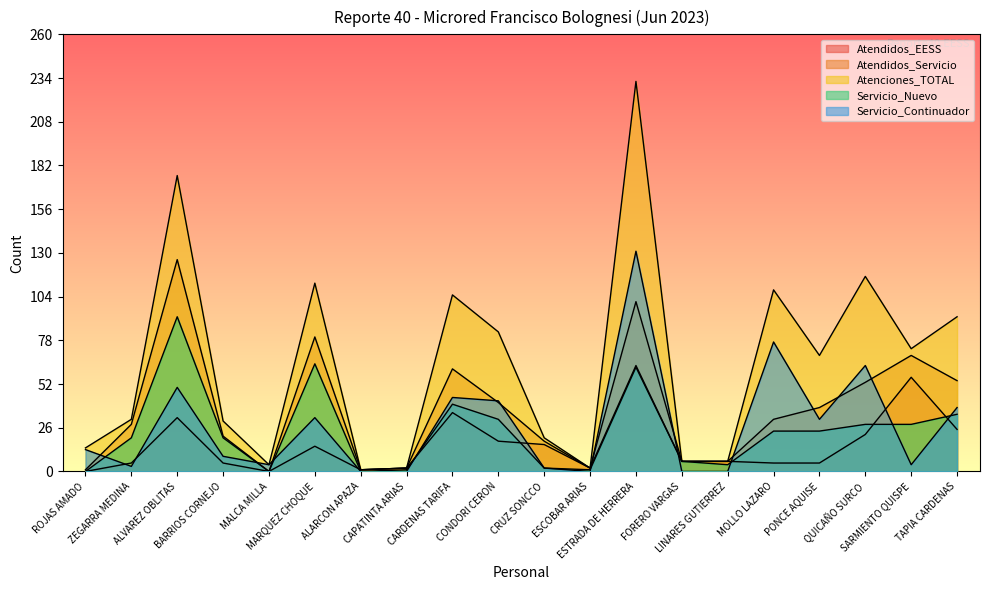

Reading left to right, what are all the values shown in this chart?

Atendidos_EESS: ROJAS AMADO=0	ZEGARRA MEDINA=5	ALVAREZ OBLITAS=32	BARRIOS CORNEJO=5	MALCA MILLA=0	MARQUEZ CHOQUE=15	ALARCON APAZA=1	CAPATINTA ARIAS=2	CARDENAS TARIFA=35	CONDORI CERON=18	CRUZ SONCCO=16	ESCOBAR ARIAS=2	ESTRADA DE HERRERA=63	FORERO VARGAS=6	LINARES GUTIERREZ=6	MOLLO LAZARO=5	PONCE AQUISE=5	QUICAÑO SURCO=22	SARMIENTO QUISPE=56	TAPIA CARDENAS=25
Atendidos_Servicio: ROJAS AMADO=1	ZEGARRA MEDINA=28	ALVAREZ OBLITAS=126	BARRIOS CORNEJO=21	MALCA MILLA=0	MARQUEZ CHOQUE=80	ALARCON APAZA=1	CAPATINTA ARIAS=2	CARDENAS TARIFA=61	CONDORI CERON=41	CRUZ SONCCO=18	ESCOBAR ARIAS=2	ESTRADA DE HERRERA=101	FORERO VARGAS=6	LINARES GUTIERREZ=6	MOLLO LAZARO=31	PONCE AQUISE=38	QUICAÑO SURCO=53	SARMIENTO QUISPE=69	TAPIA CARDENAS=54
Atenciones_TOTAL: ROJAS AMADO=14	ZEGARRA MEDINA=31	ALVAREZ OBLITAS=176	BARRIOS CORNEJO=30	MALCA MILLA=4	MARQUEZ CHOQUE=112	ALARCON APAZA=1	CAPATINTA ARIAS=2	CARDENAS TARIFA=105	CONDORI CERON=83	CRUZ SONCCO=20	ESCOBAR ARIAS=2	ESTRADA DE HERRERA=232	FORERO VARGAS=6	LINARES GUTIERREZ=6	MOLLO LAZARO=108	PONCE AQUISE=69	QUICAÑO SURCO=116	SARMIENTO QUISPE=73	TAPIA CARDENAS=92
Servicio_Nuevo: ROJAS AMADO=0	ZEGARRA MEDINA=20	ALVAREZ OBLITAS=92	BARRIOS CORNEJO=20	MALCA MILLA=0	MARQUEZ CHOQUE=64	ALARCON APAZA=0	CAPATINTA ARIAS=1	CARDENAS TARIFA=40	CONDORI CERON=31	CRUZ SONCCO=2	ESCOBAR ARIAS=1	ESTRADA DE HERRERA=62	FORERO VARGAS=6	LINARES GUTIERREZ=4	MOLLO LAZARO=24	PONCE AQUISE=24	QUICAÑO SURCO=28	SARMIENTO QUISPE=28	TAPIA CARDENAS=34
Servicio_Continuador: ROJAS AMADO=13	ZEGARRA MEDINA=3	ALVAREZ OBLITAS=50	BARRIOS CORNEJO=9	MALCA MILLA=4	MARQUEZ CHOQUE=32	ALARCON APAZA=0	CAPATINTA ARIAS=0	CARDENAS TARIFA=44	CONDORI CERON=42	CRUZ SONCCO=2	ESCOBAR ARIAS=0	ESTRADA DE HERRERA=131	FORERO VARGAS=0	LINARES GUTIERREZ=0	MOLLO LAZARO=77	PONCE AQUISE=31	QUICAÑO SURCO=63	SARMIENTO QUISPE=4	TAPIA CARDENAS=38